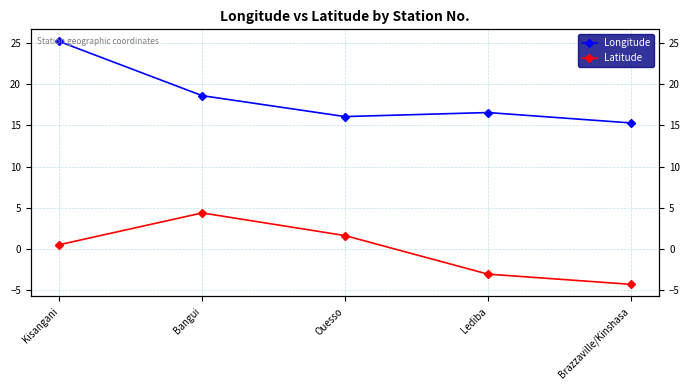

True or false: Longitude has a value of 15.3 at Brazzaville/Kinshasa.

True